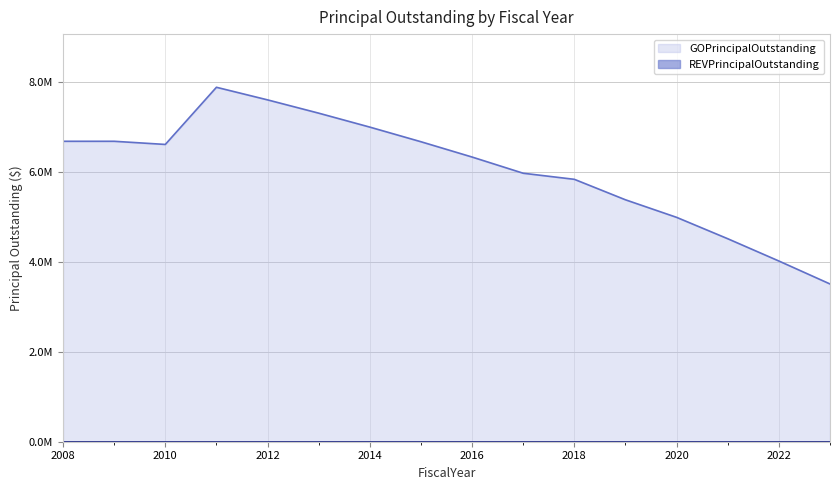

Approximately how many times larger is the value at 2014 compared to 2018?

1.2